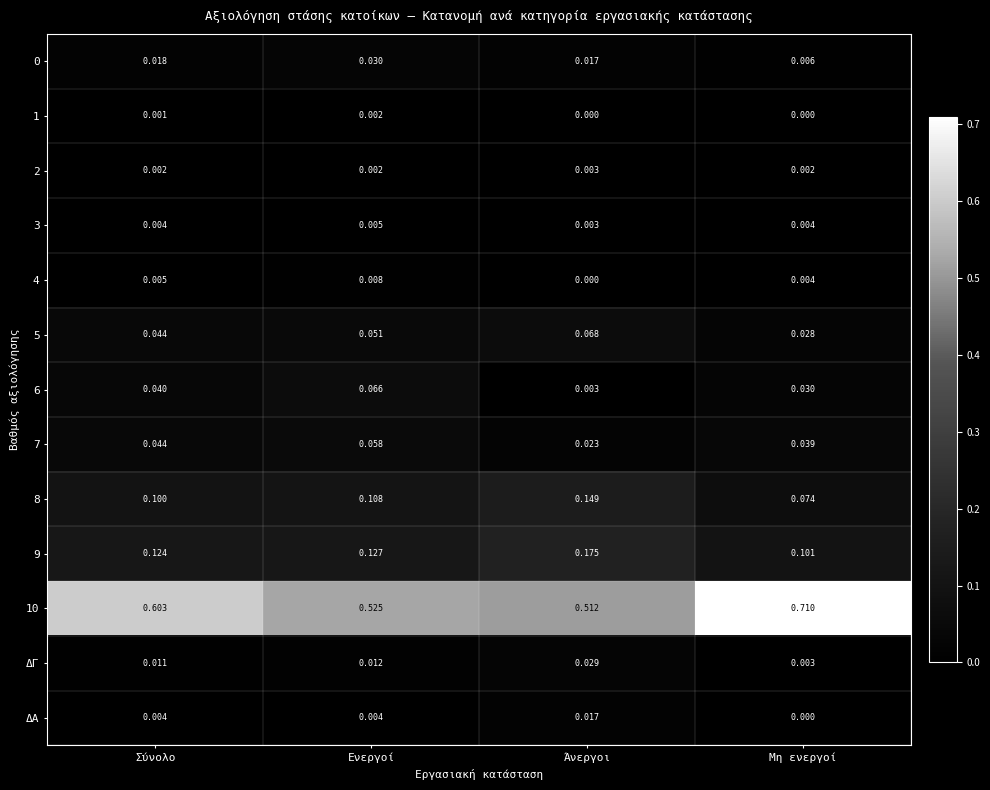

Where is 4 nearest to the value 0?

Άνεργοι